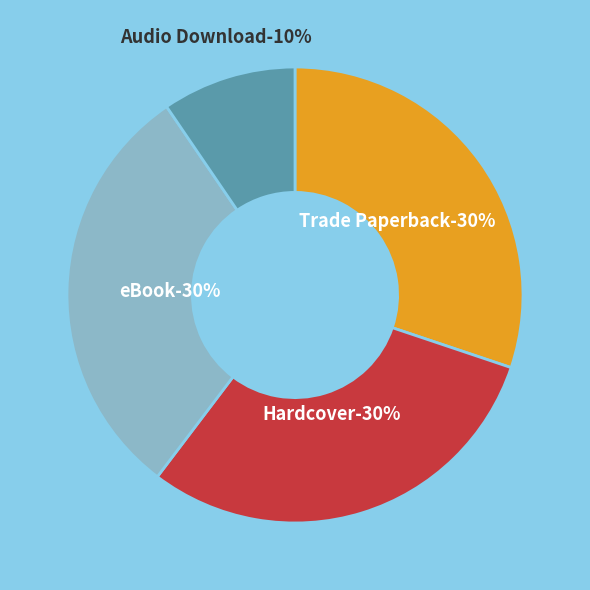

Is Trade Paperback the majority of the pie?

No